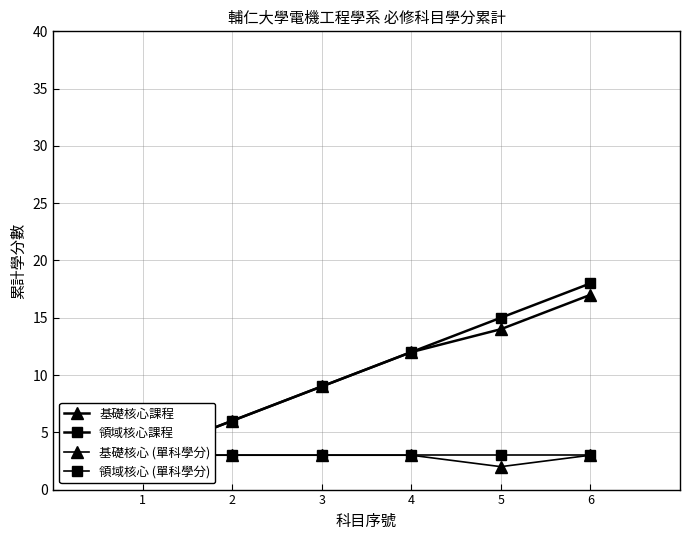

What is the value of the 領域核心課程 point at the 4th from the left?

12